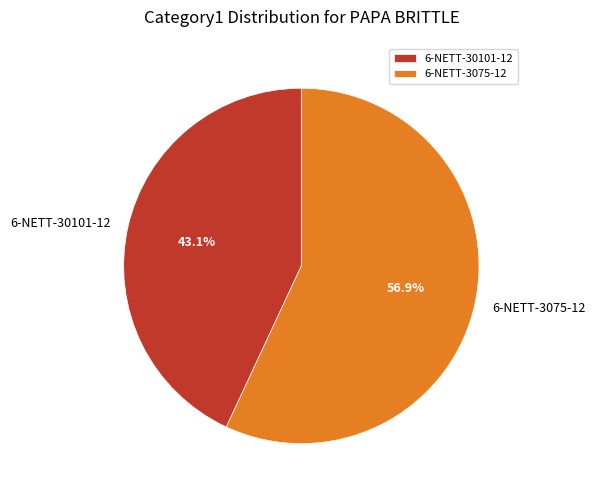

To the nearest percent, what portion does 6-NETT-3075-12 represent?

57%